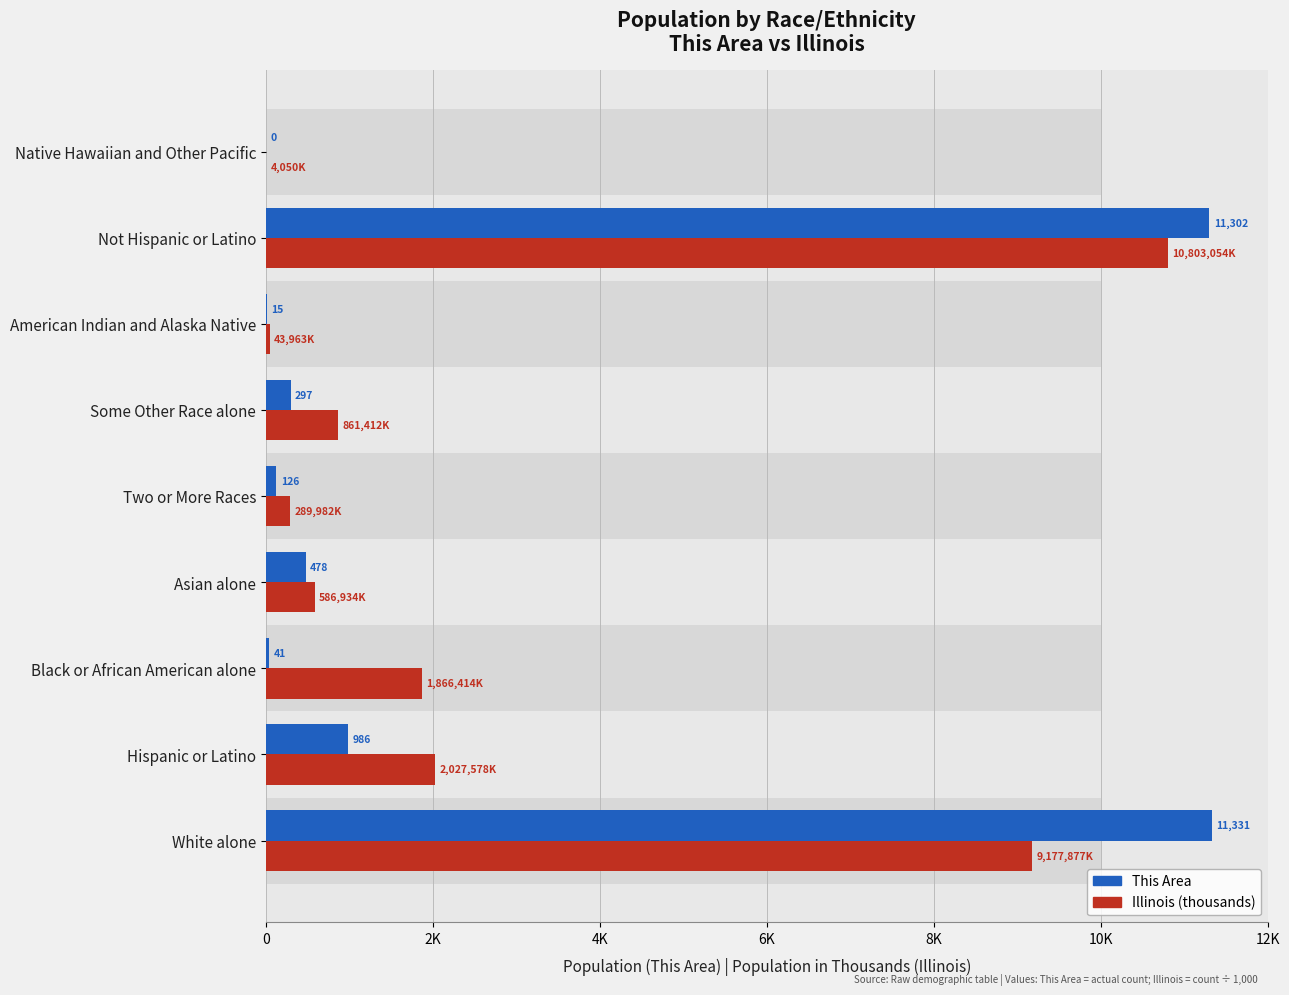

What are all the series names shown in the legend?

Illinois (thousands), This Area